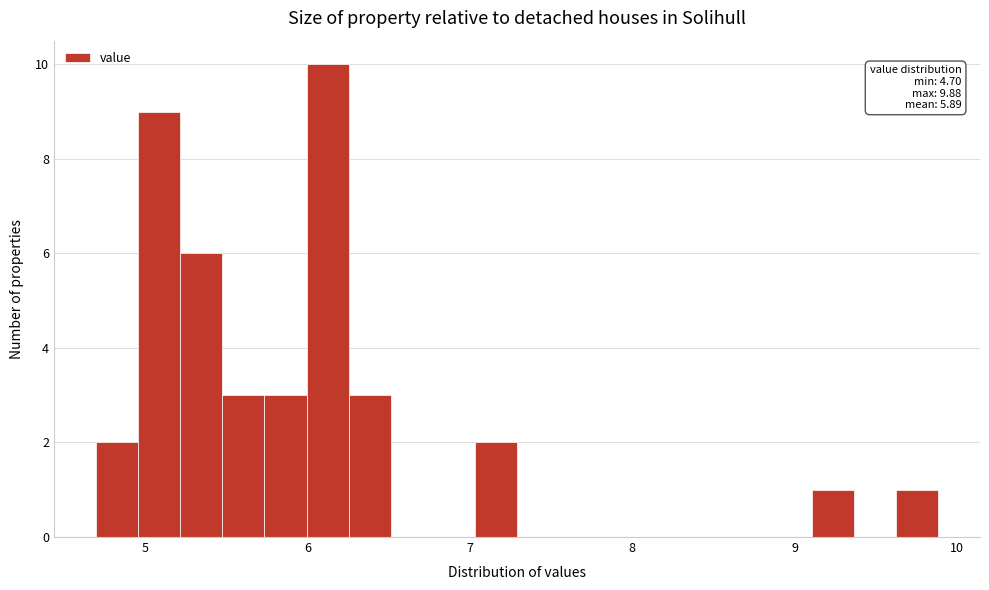

Read against the x-axis, roughly where is the centre of the tallest bar?

6.1